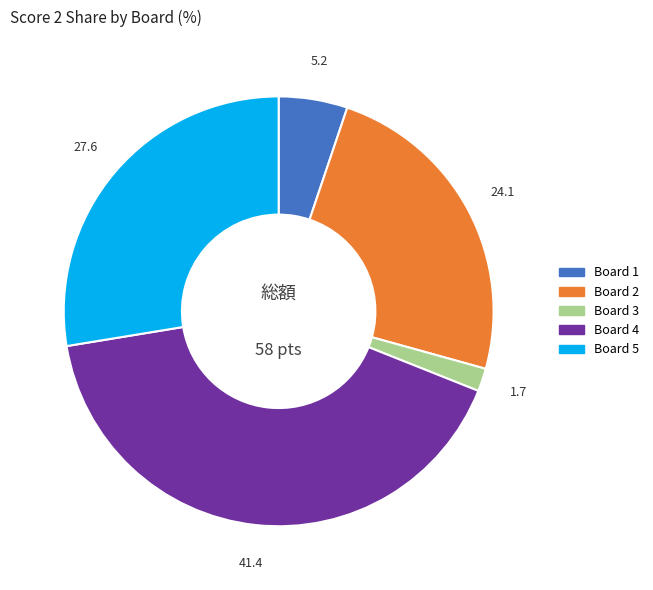

Which slice is the smallest?

Board 3